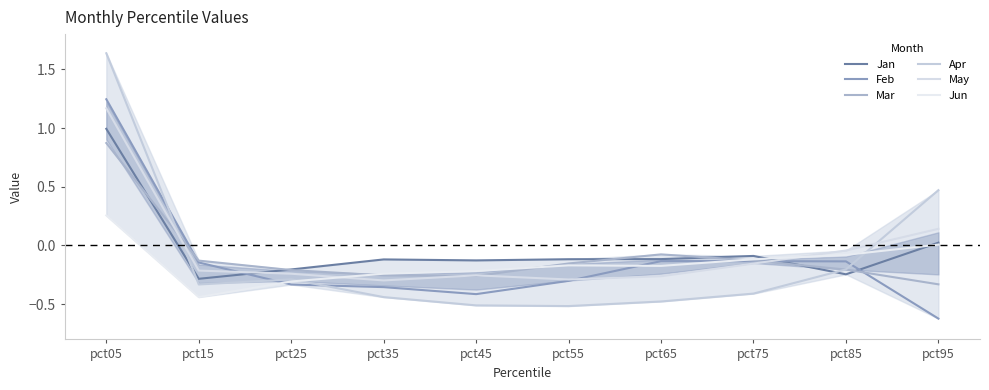

Is it true that Feb equals -0.2 at pct15?

False